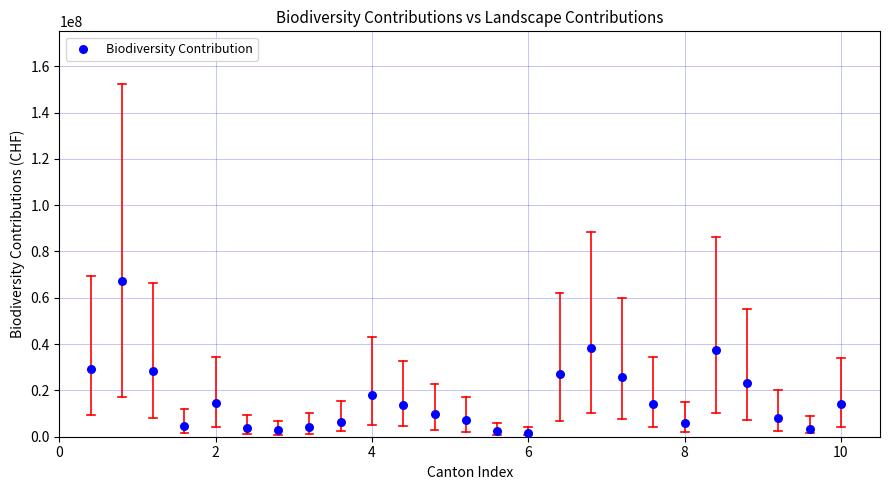

What is the range of Y values (max minus min)?

65577719